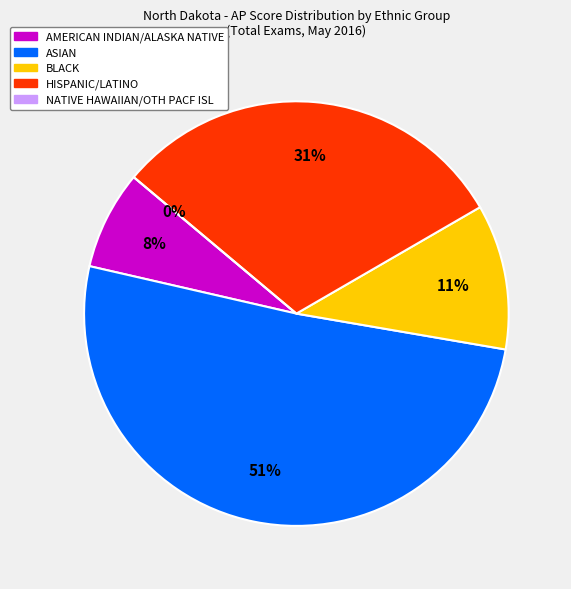

How many slices are in this pie chart?

5